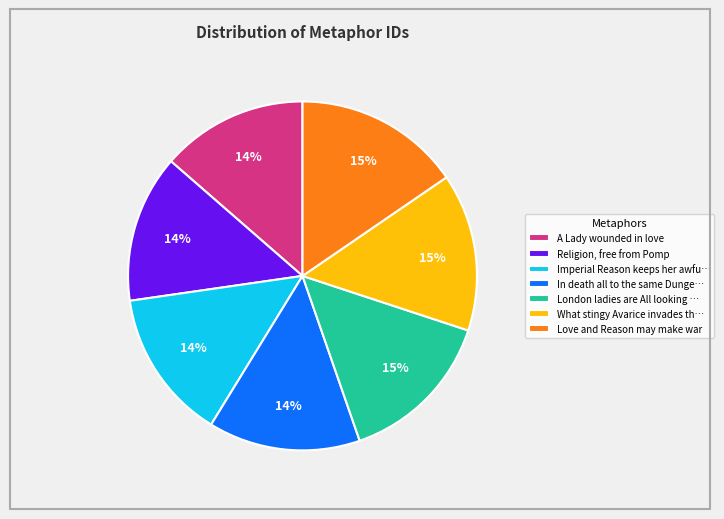

Do London ladies are All looking … and What stingy Avarice invades th… together represent more than half of the pie?

No